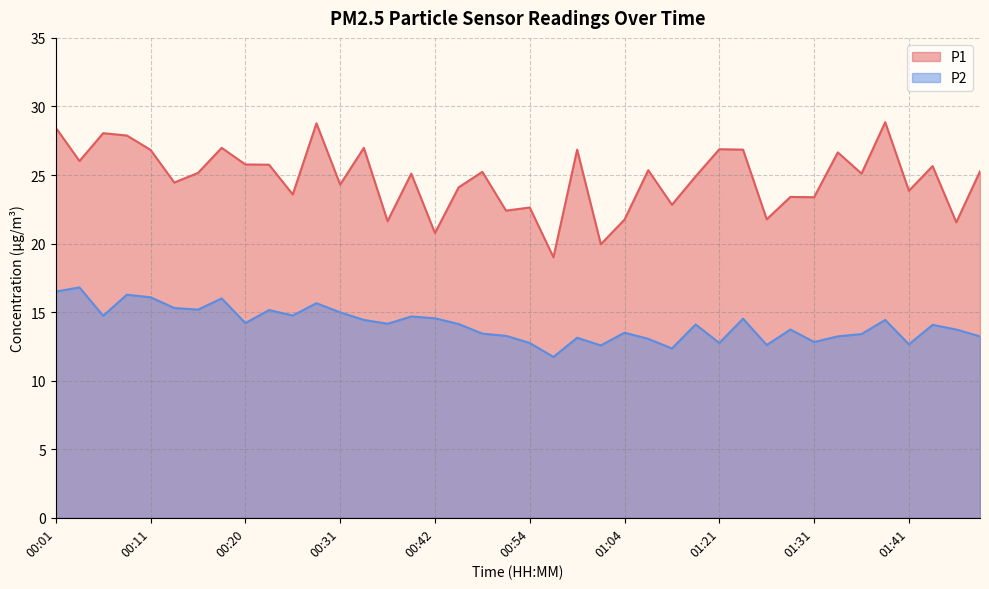

What is the difference between the maximum and second lowest values in the P1 series?

8.9